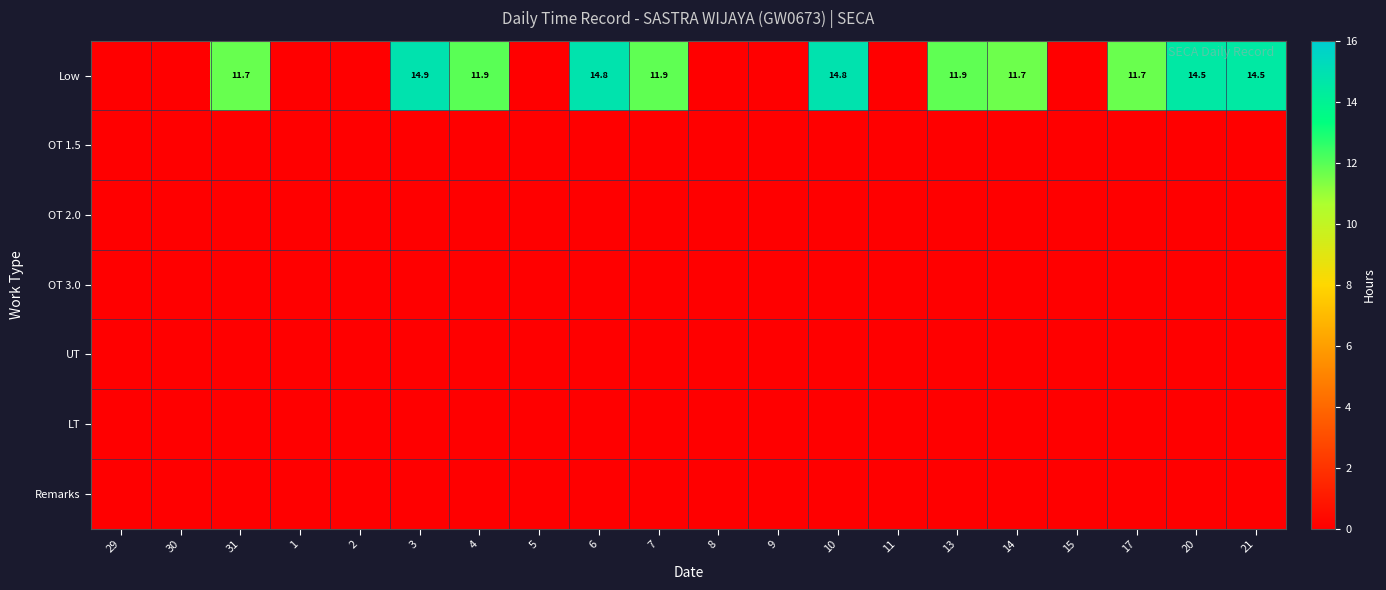

True or false: UT has a value of 0.0 at 3.

True